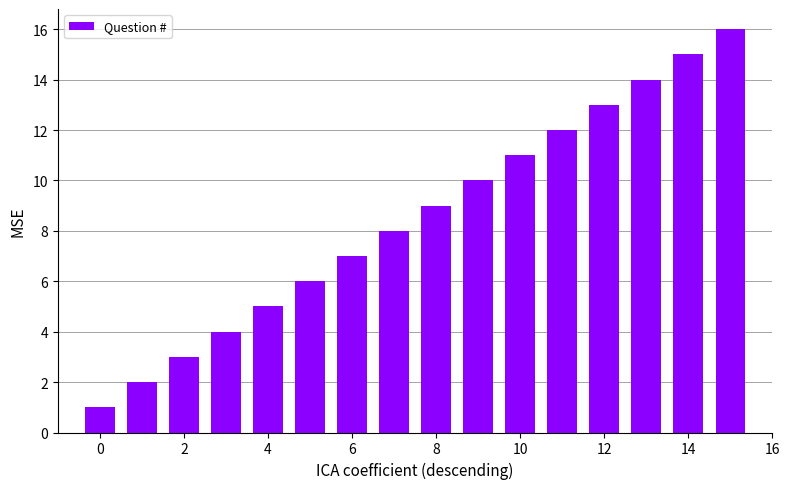

What is the greatest value displayed?

16